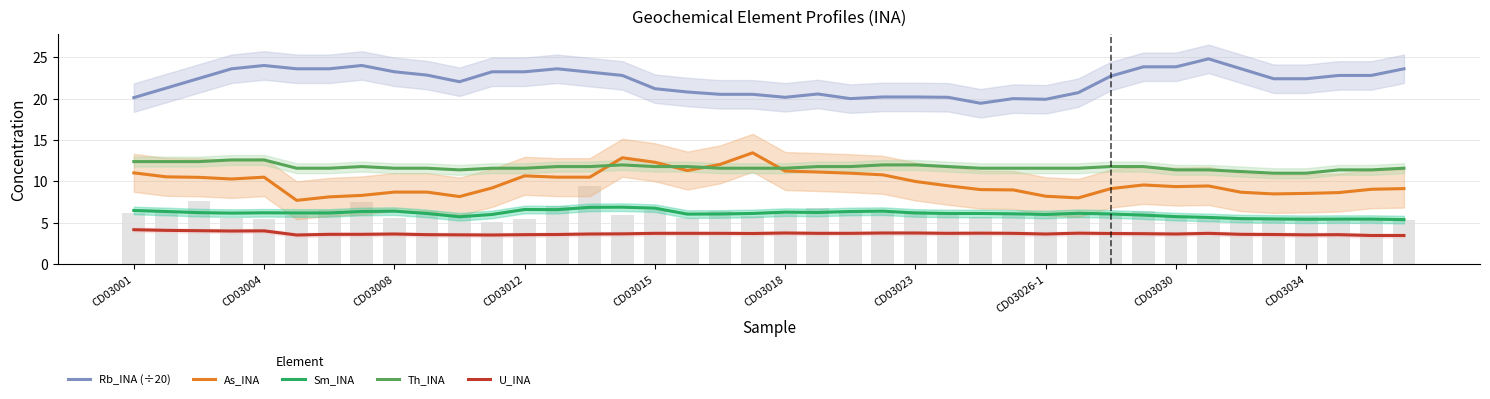

What is the difference between the maximum and second lowest values in the Sm_INA series?

1.5